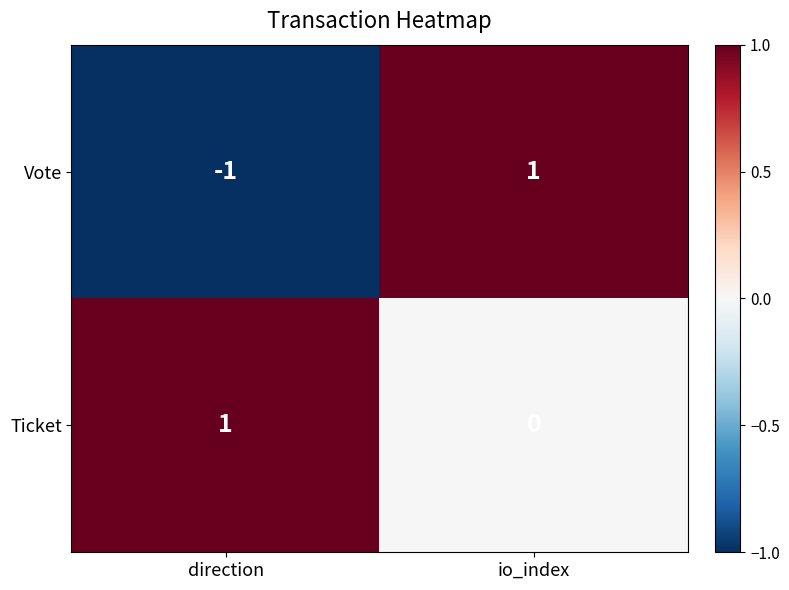

True or false: Ticket has a value of 0 at io_index.

True